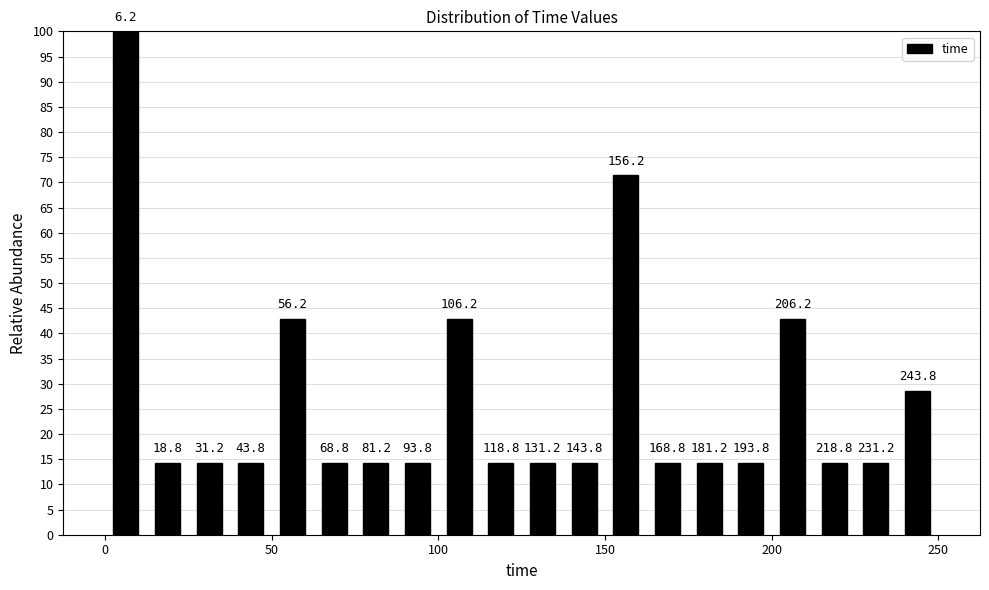

Around what value on the x-axis is the tallest bar? Give the approximate position of its centre, as read against the axis.

5